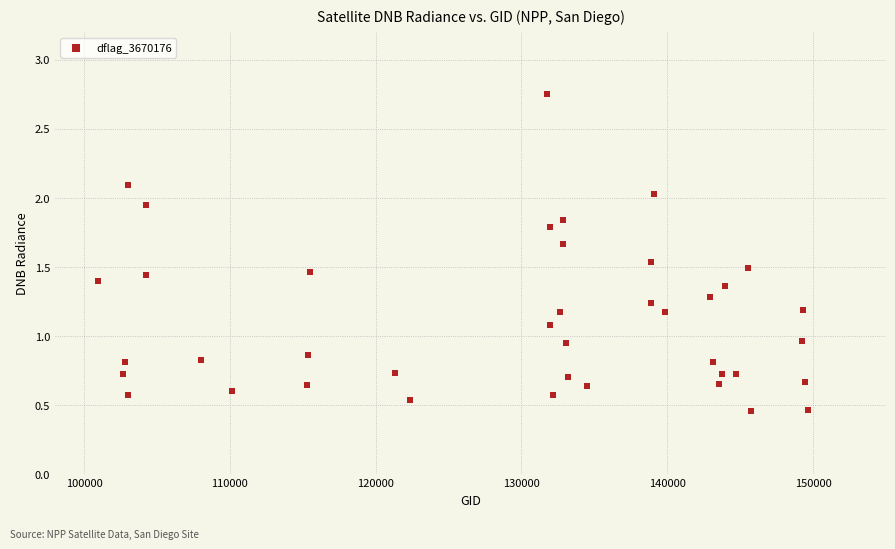

What is the range of X values (max minus min)?

48725.0